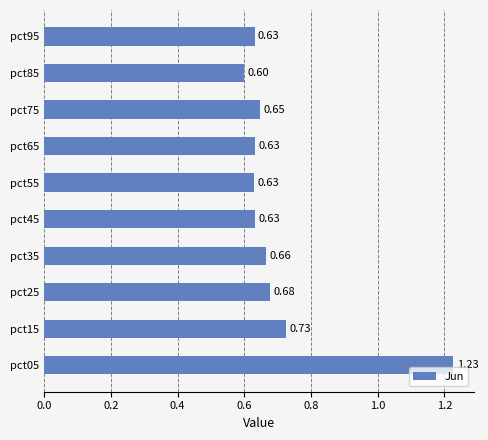

Where is the data nearest to the value 0?

pct85